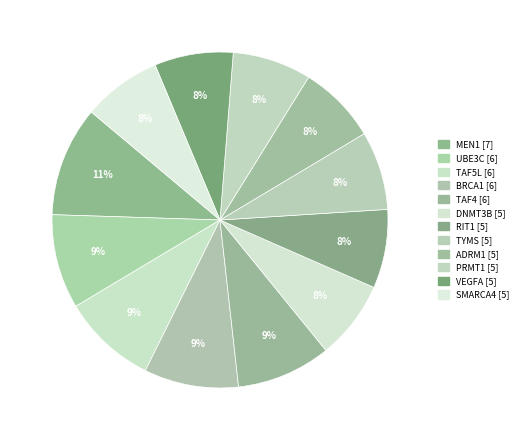

To the nearest percent, what is the difference between the largest and smallest slice percentages?

3%